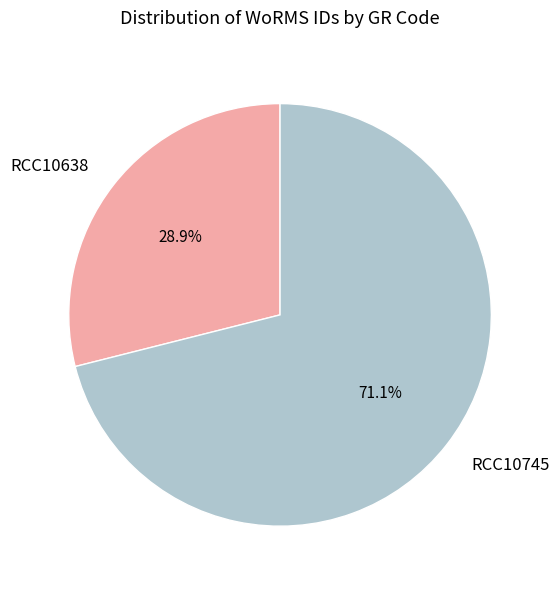

What is the ratio of the value at RCC10638 to the value at RCC10745?

0.4